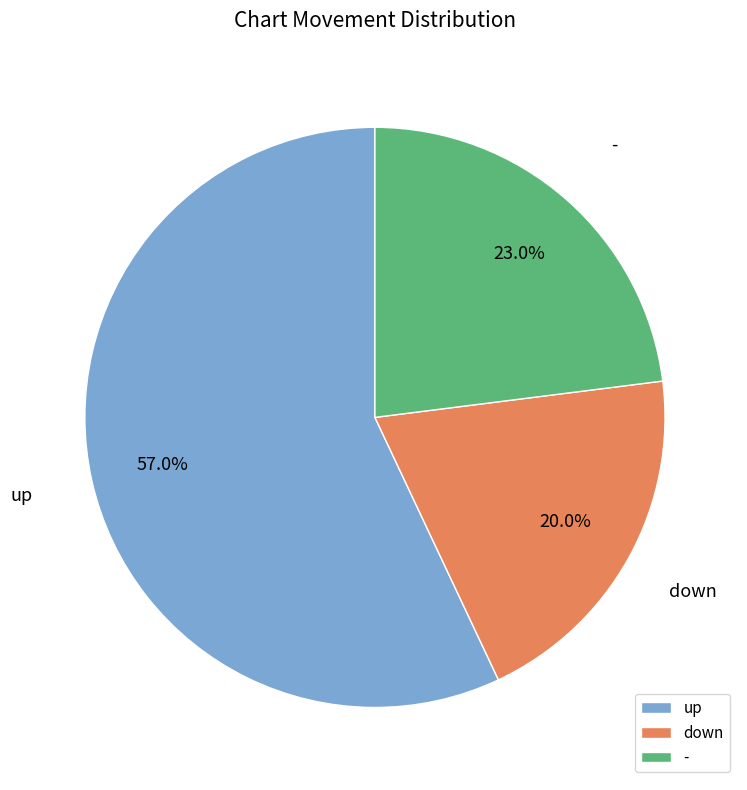

Count the number of slices in the pie.

3